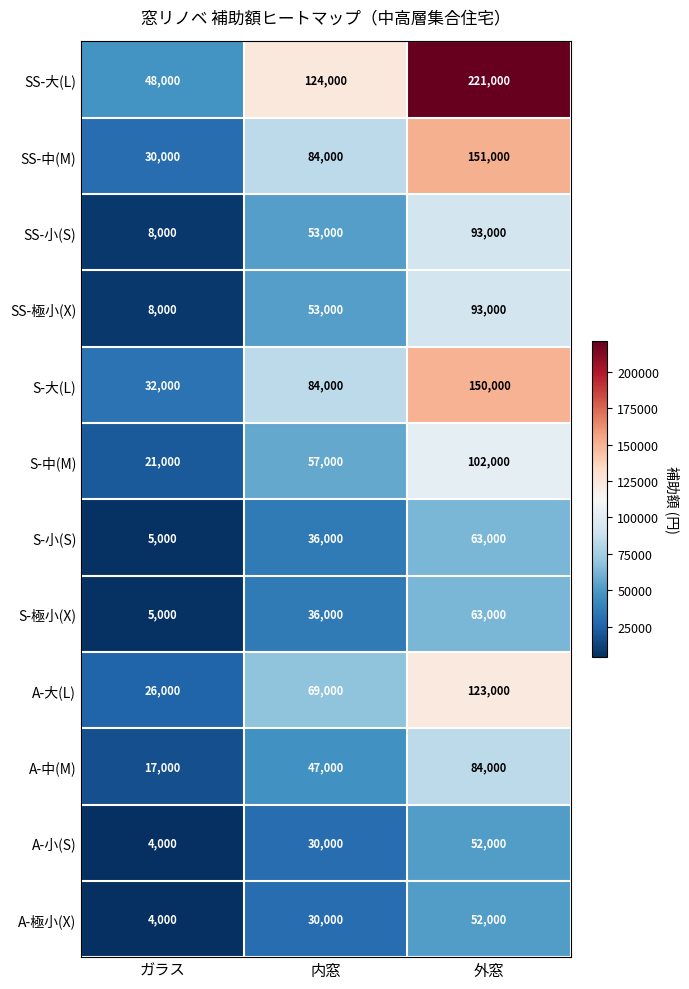

Rank the categories by SS-小(S) value from highest to lowest.

外窓, 内窓, ガラス